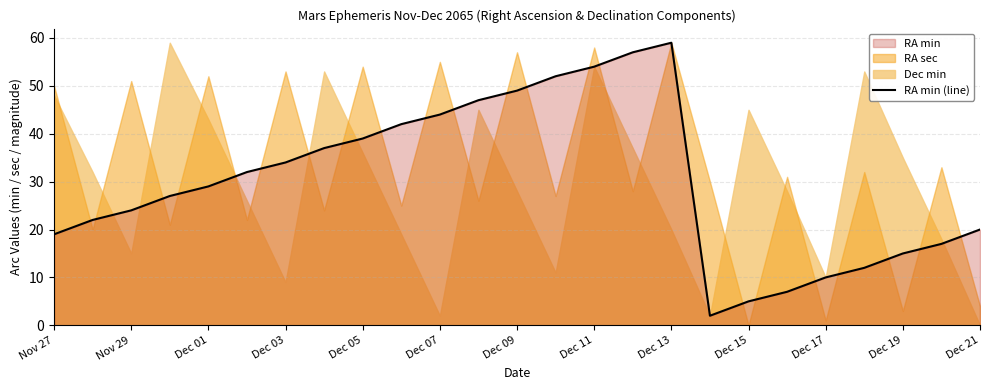

What is the average value?

30